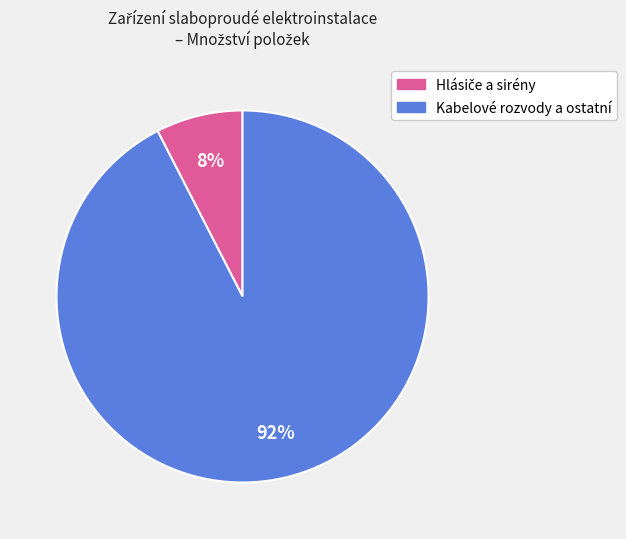

To the nearest percent, what is the average slice percentage?

50%